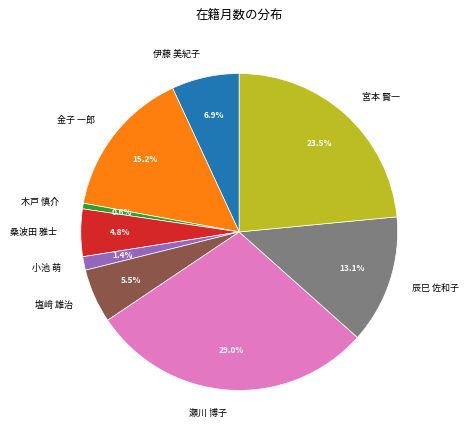

Between 宮本 賢一 and 桑波田 雅士, which is larger?

宮本 賢一